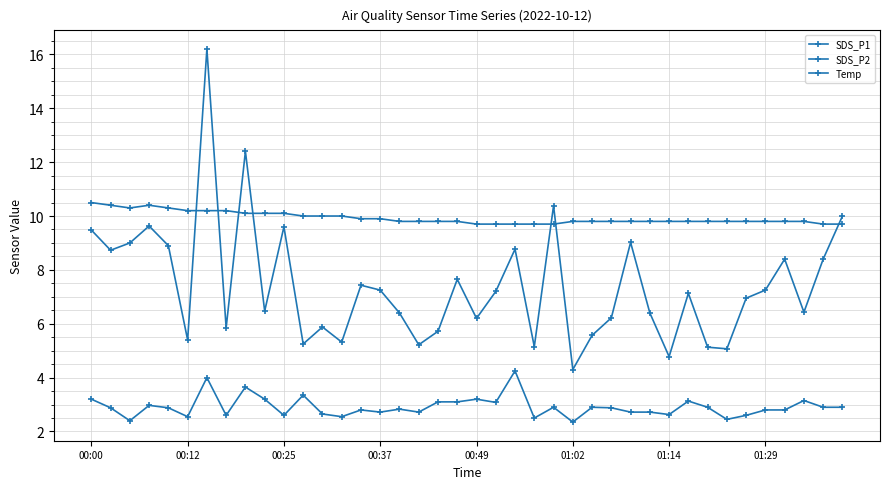

How many lines are shown in the chart?

3